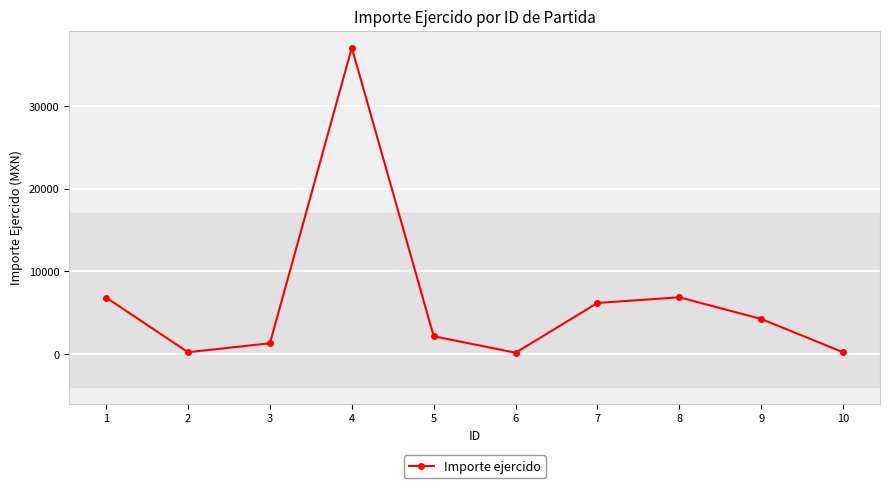

How many interior local peaks (higher than both neighbors) does the data have?

2